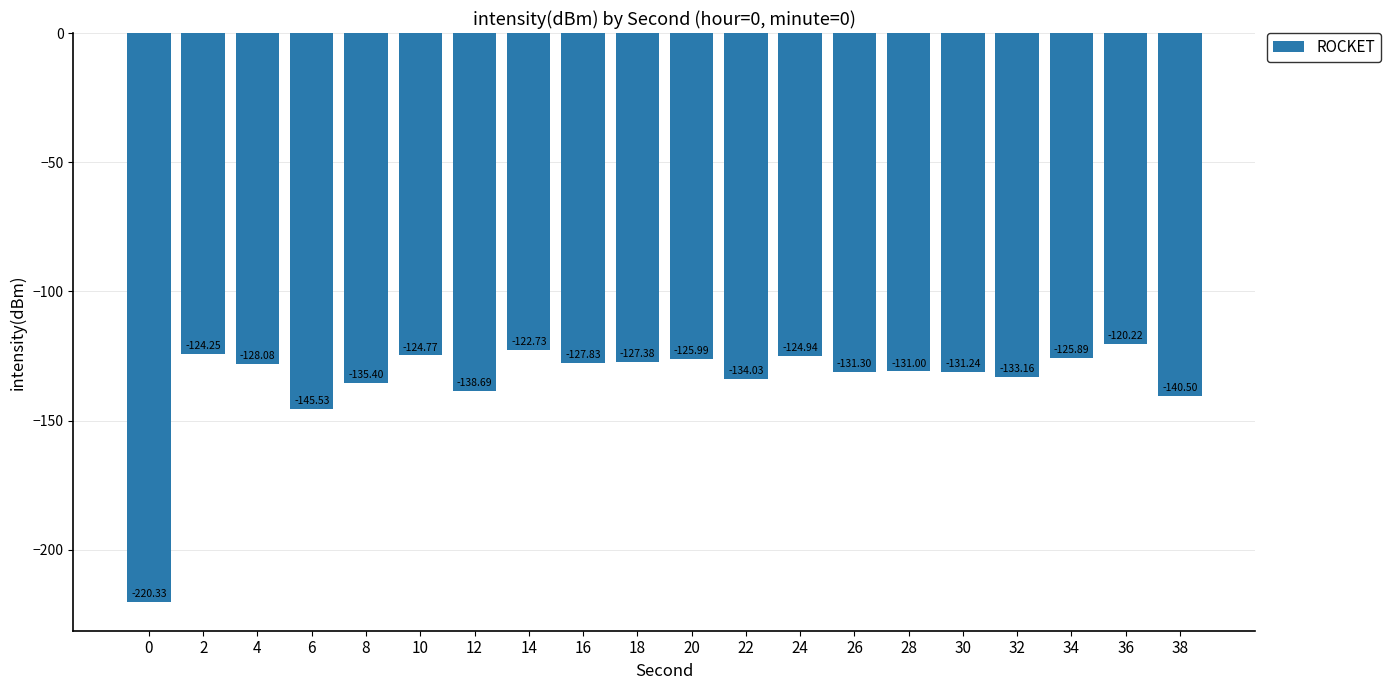

True or false: the data shows -140.5 at 38.

True